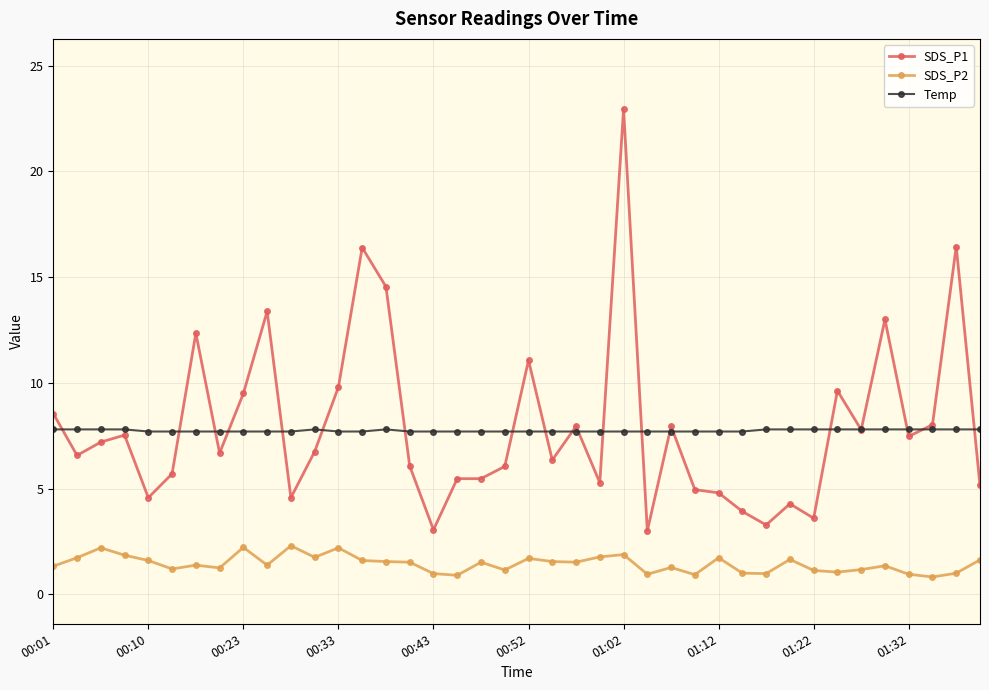

True or false: SDS_P1 and SDS_P2 intersect in this chart.

False